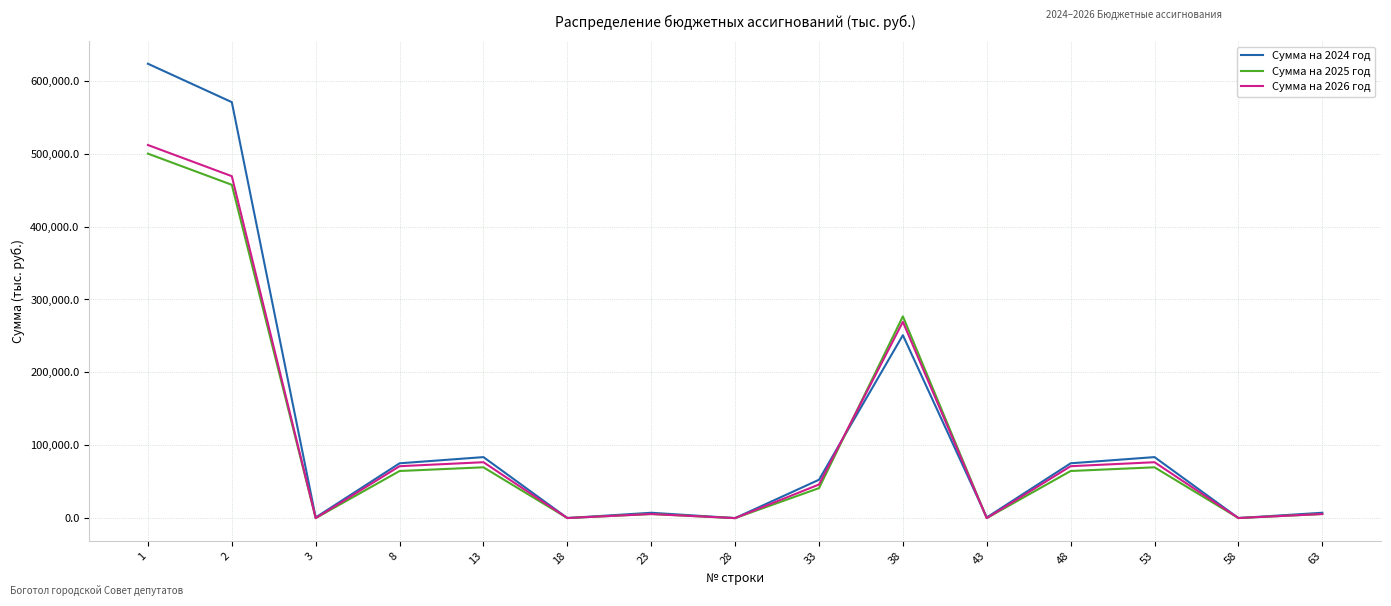

What are all the series names shown in the legend?

Сумма на 2024 год, Сумма на 2025 год, Сумма на 2026 год